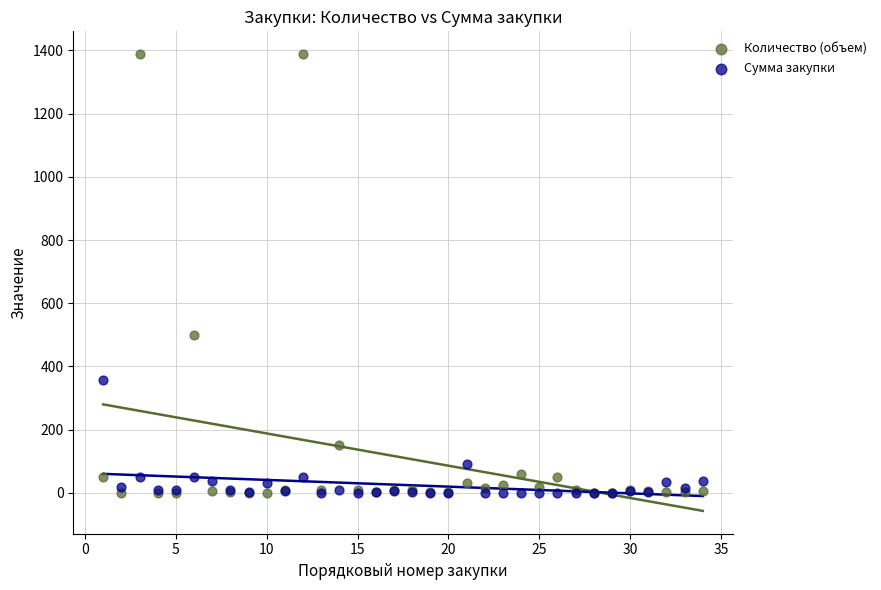

In the Количество (объем) series, what Y value is closest to 694?

500.0